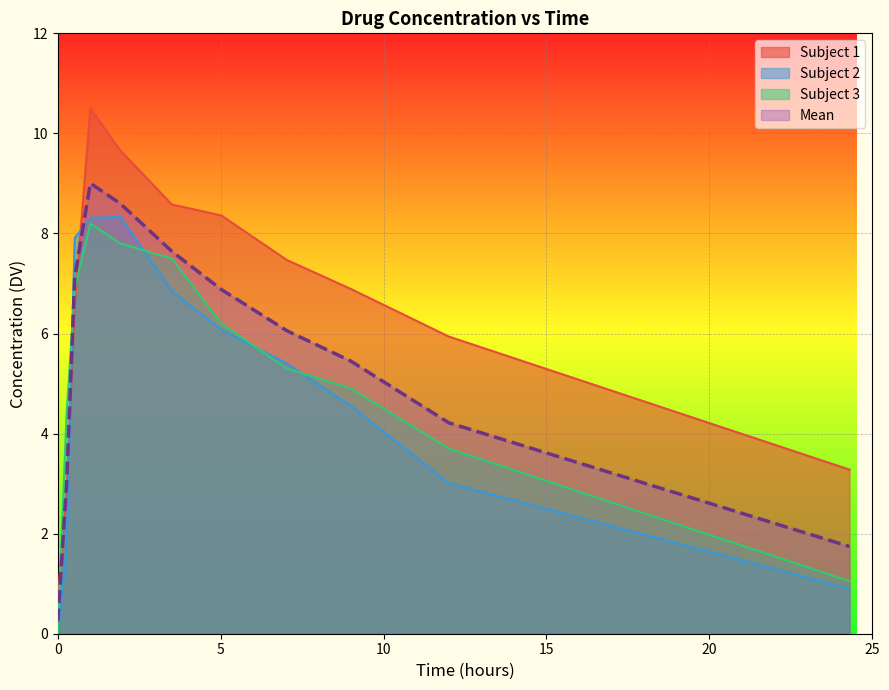

Which series has the largest range (max minus min)?

Subject 1